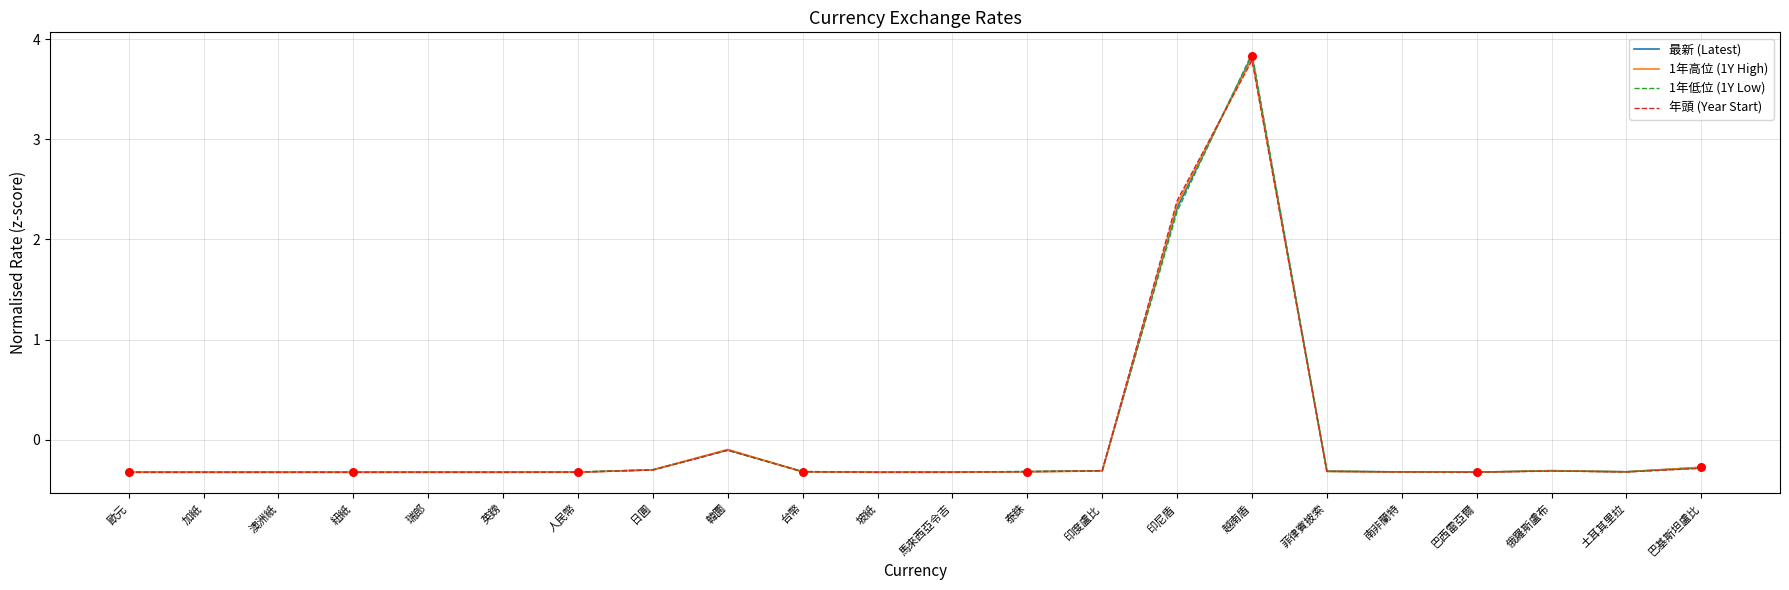

At which category is the sum across all series the highest?

越南盾